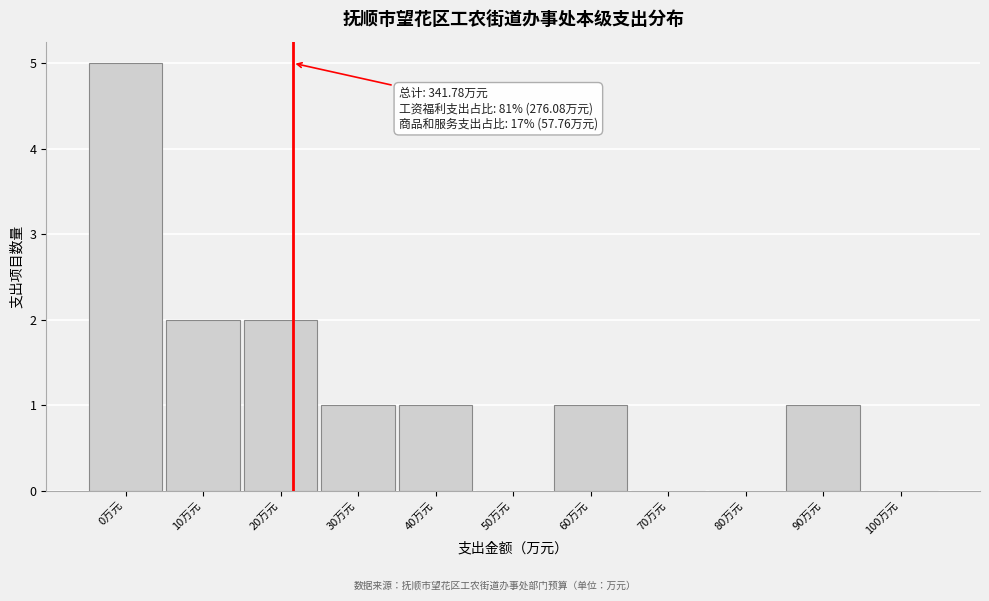

Reading left to right, transcribe all the data shown in this chart.

0万元=5	10万元=2	20万元=2	30万元=1	40万元=1	50万元=0	60万元=1	70万元=0	80万元=0	90万元=1	100万元=0